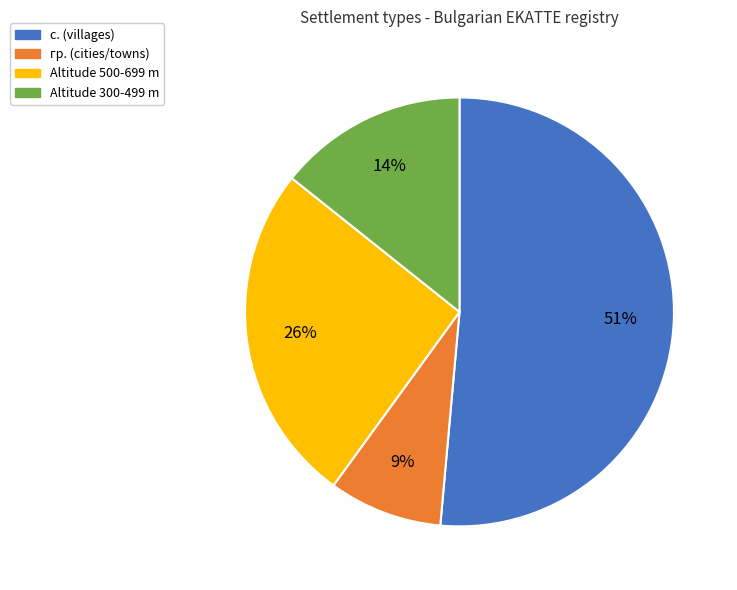

Is there any slice that represents more than half of the pie?

Yes